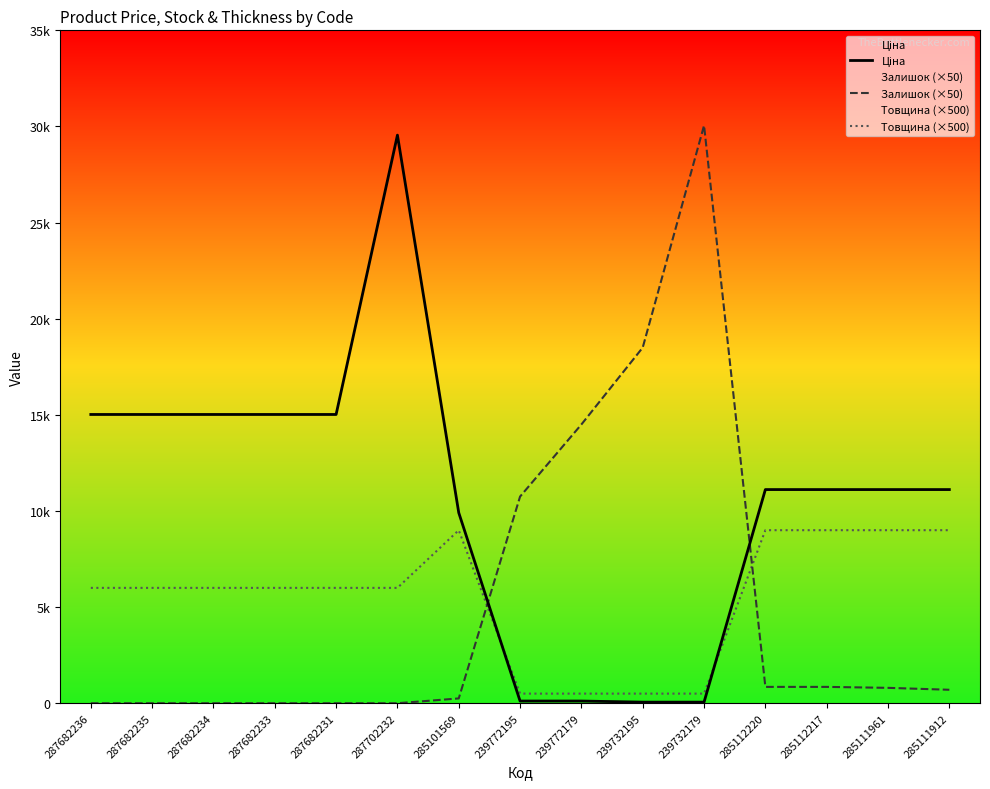

How many times do Товщина (×500) and Залишок (×50) cross each other?

2